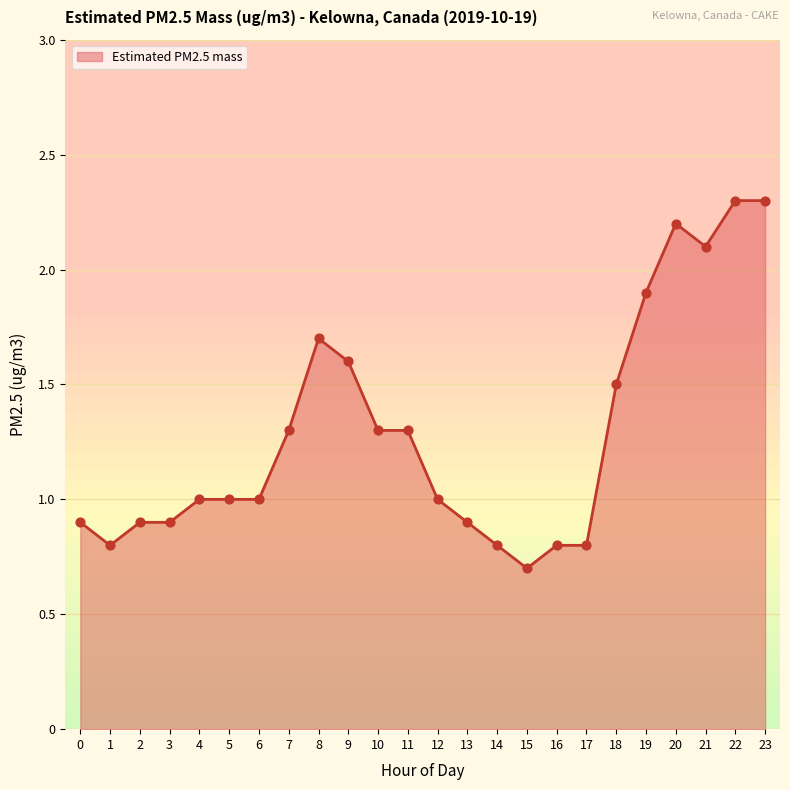

What is the change in value from 14 to 15?

-0.1